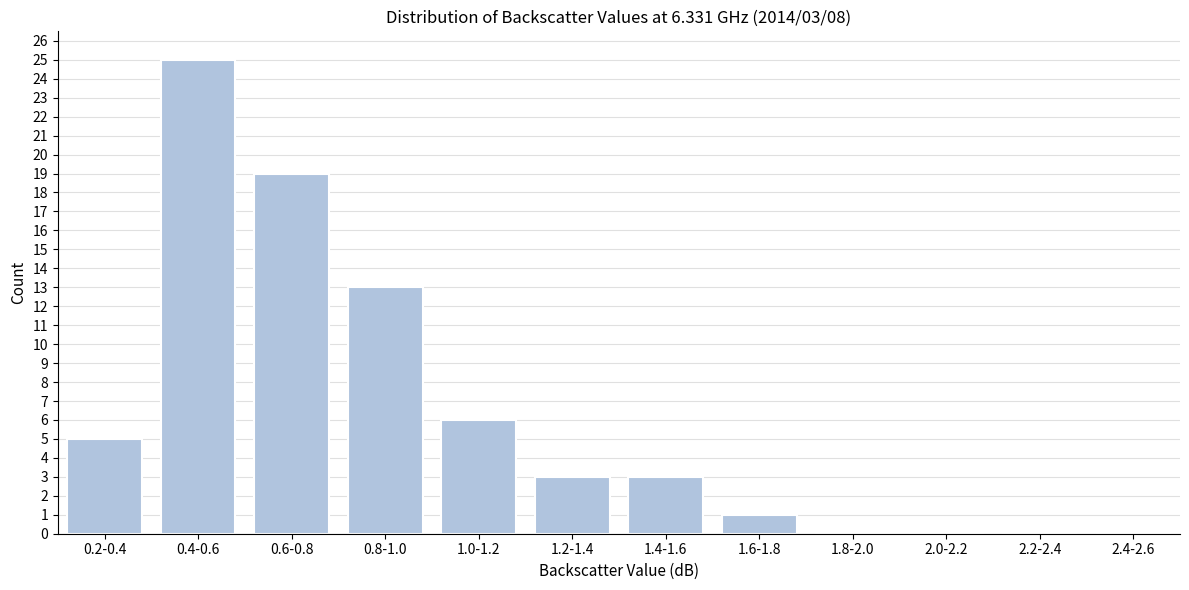

Reading left to right, list all the values displayed in this chart.

0.2-0.4=5	0.4-0.6=25	0.6-0.8=19	0.8-1.0=13	1.0-1.2=6	1.2-1.4=3	1.4-1.6=3	1.6-1.8=1	1.8-2.0=0	2.0-2.2=0	2.2-2.4=0	2.4-2.6=0